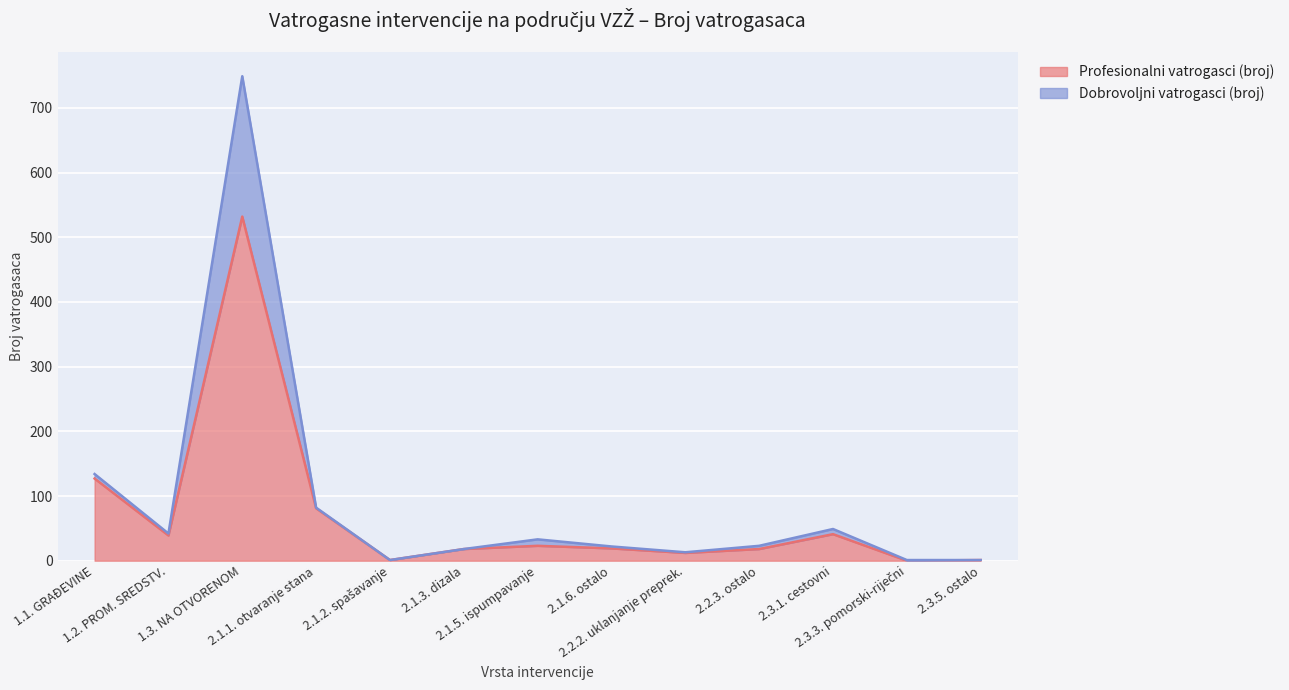

In Dobrovoljni vatrogasci (broj), how many points are higher than both neighbors (excluding endpoints)?

3